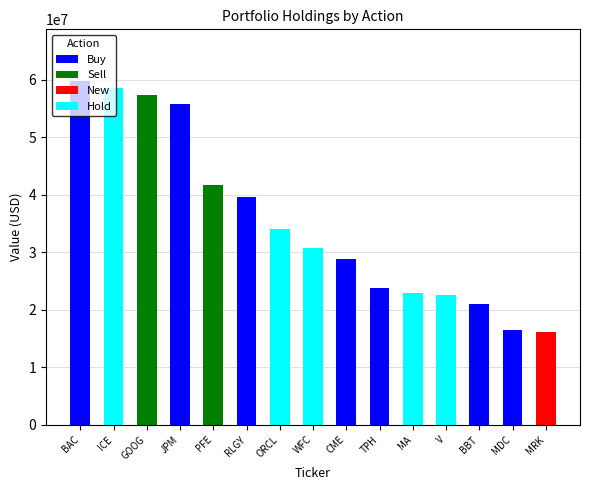

At which label is Buy closest to 29906500?

CME